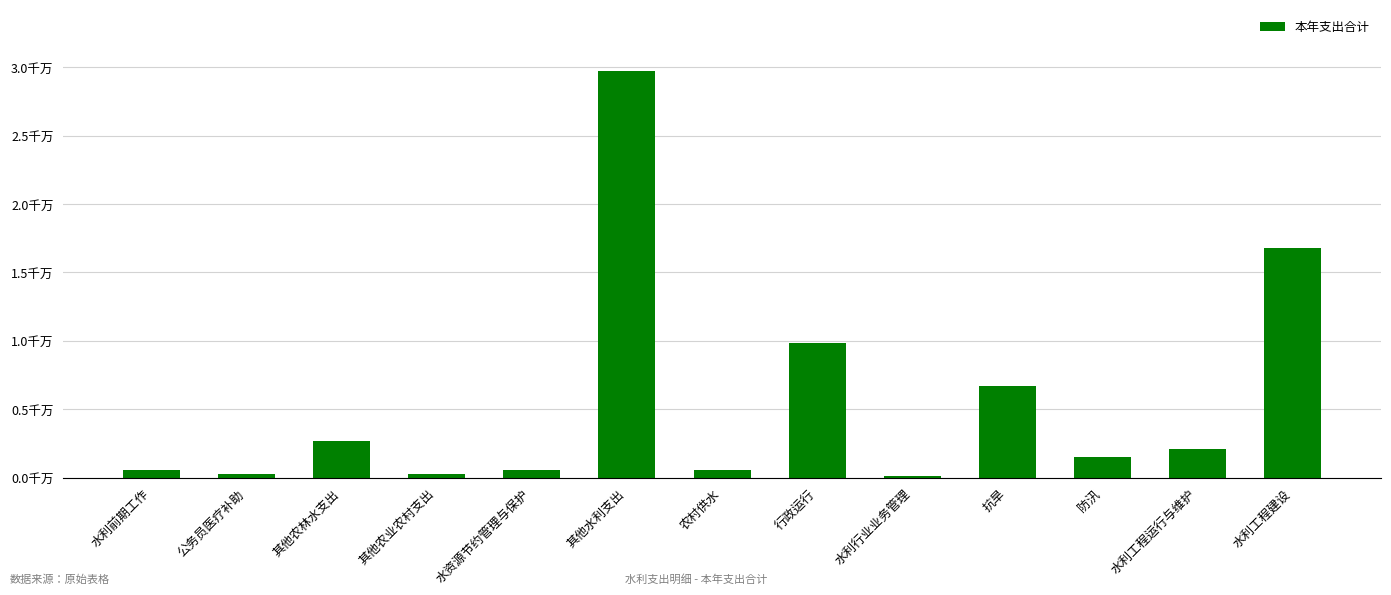

What is the label of the 11th bar from the left?

防汛